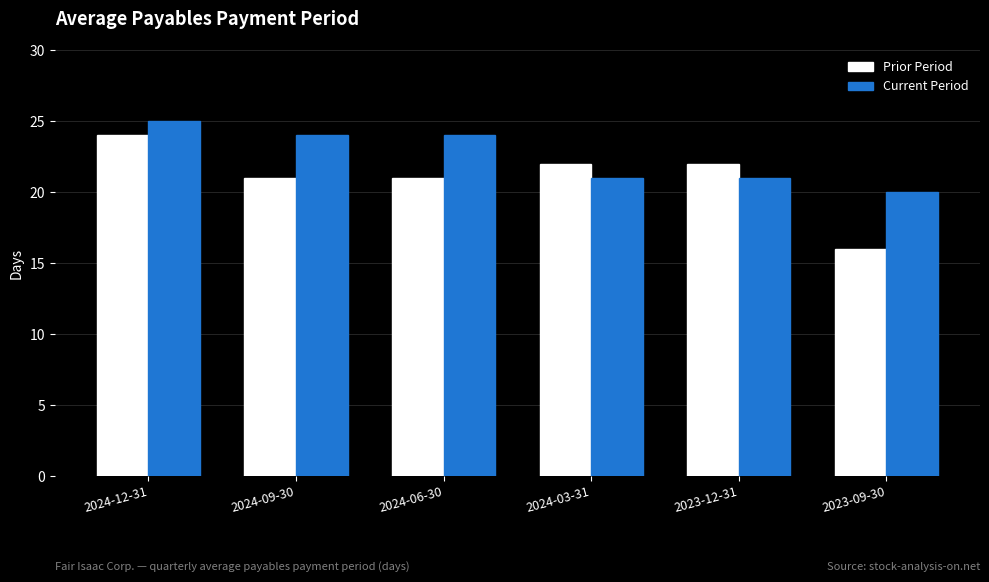

What is the sum of the Prior Period values at 2023-09-30 and 2023-12-31?

38